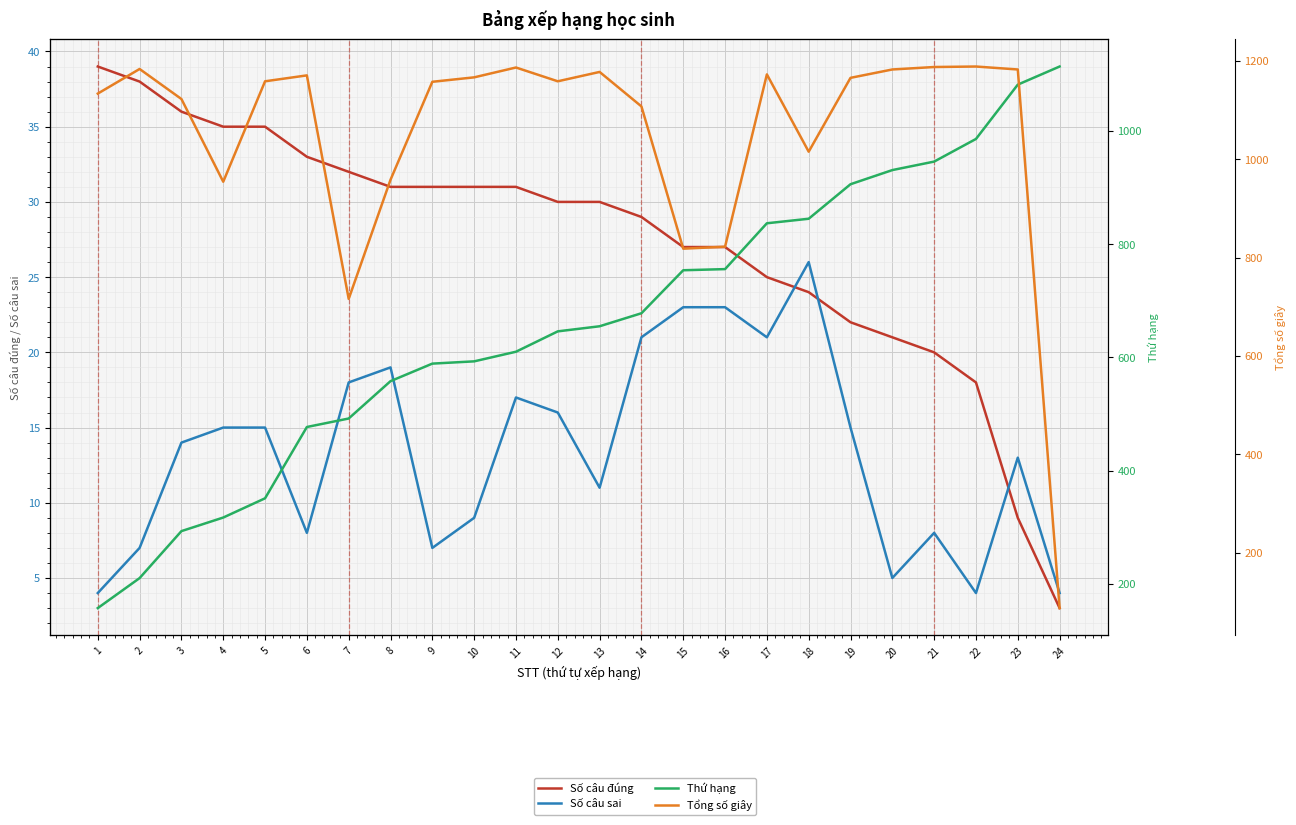

What is the smallest value displayed?

3